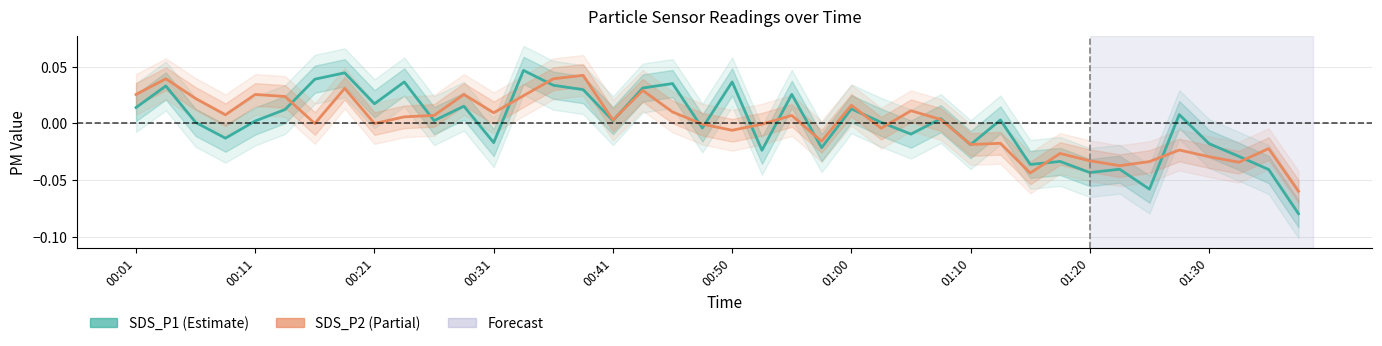

True or false: SDS_P2 has a value of 0.0 at 00:31.

True